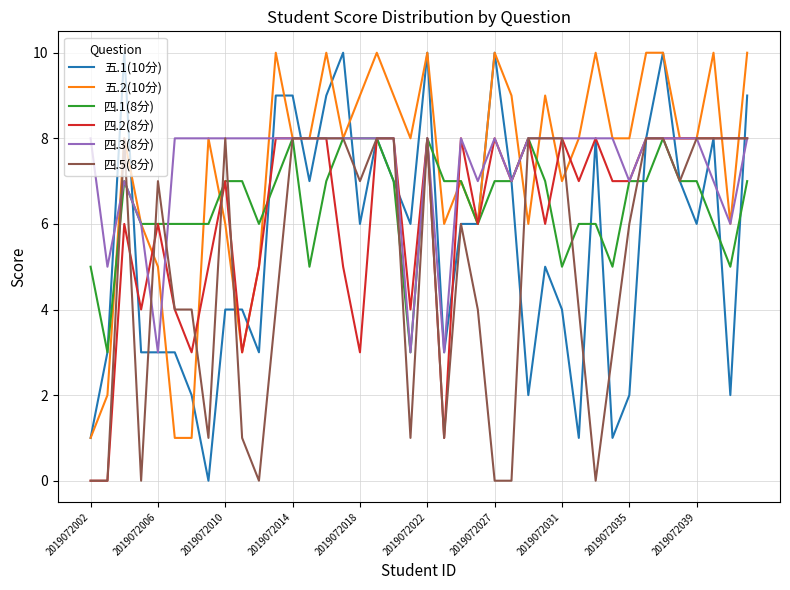

Does the chart have visible grid lines?

Yes